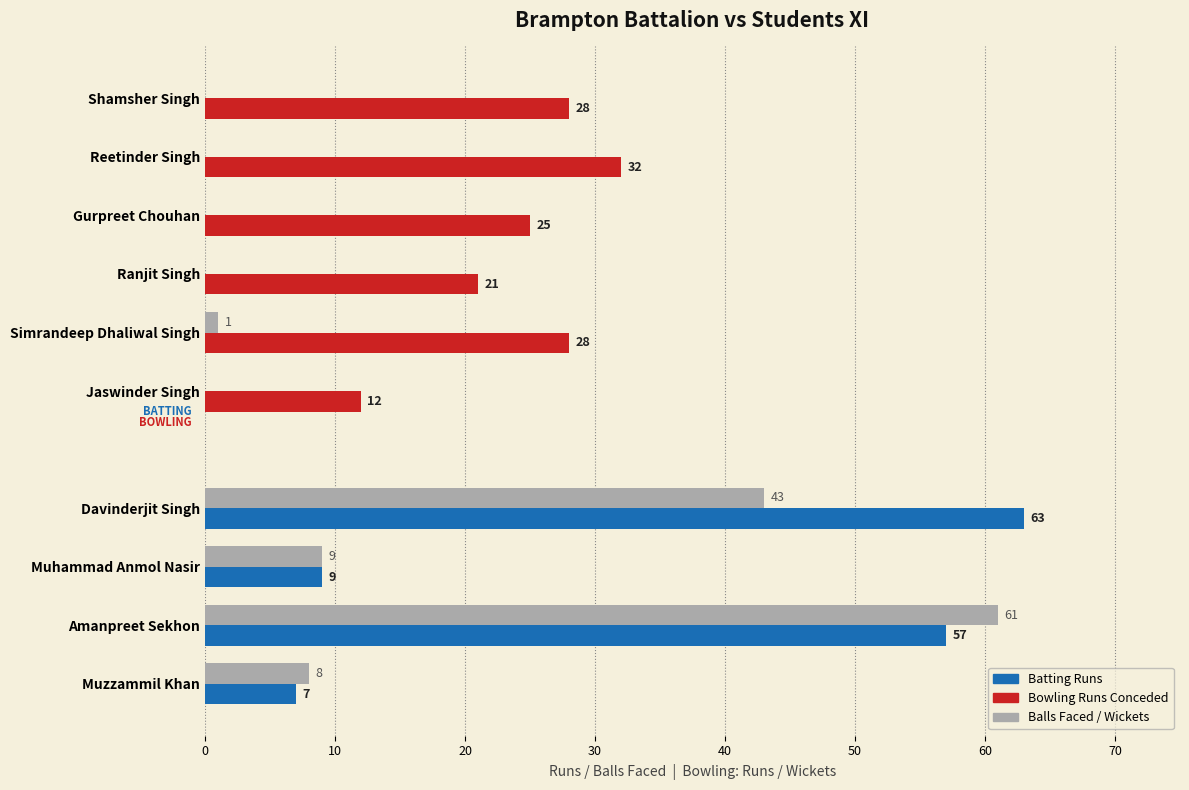

What is the maximum value shown in the chart?

63